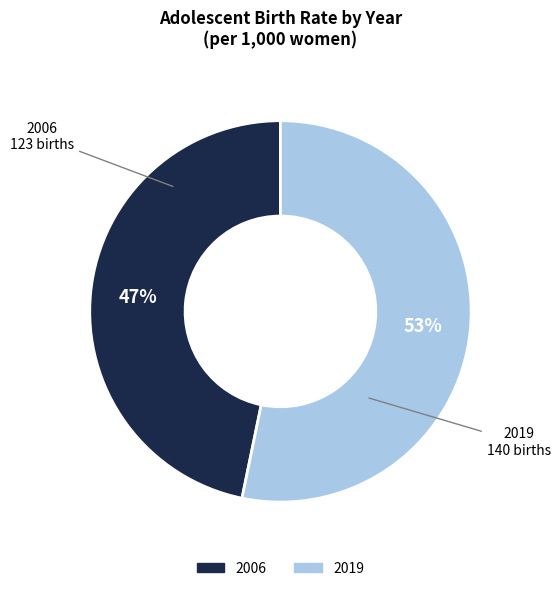

To the nearest percent, what is the average slice percentage?

50%